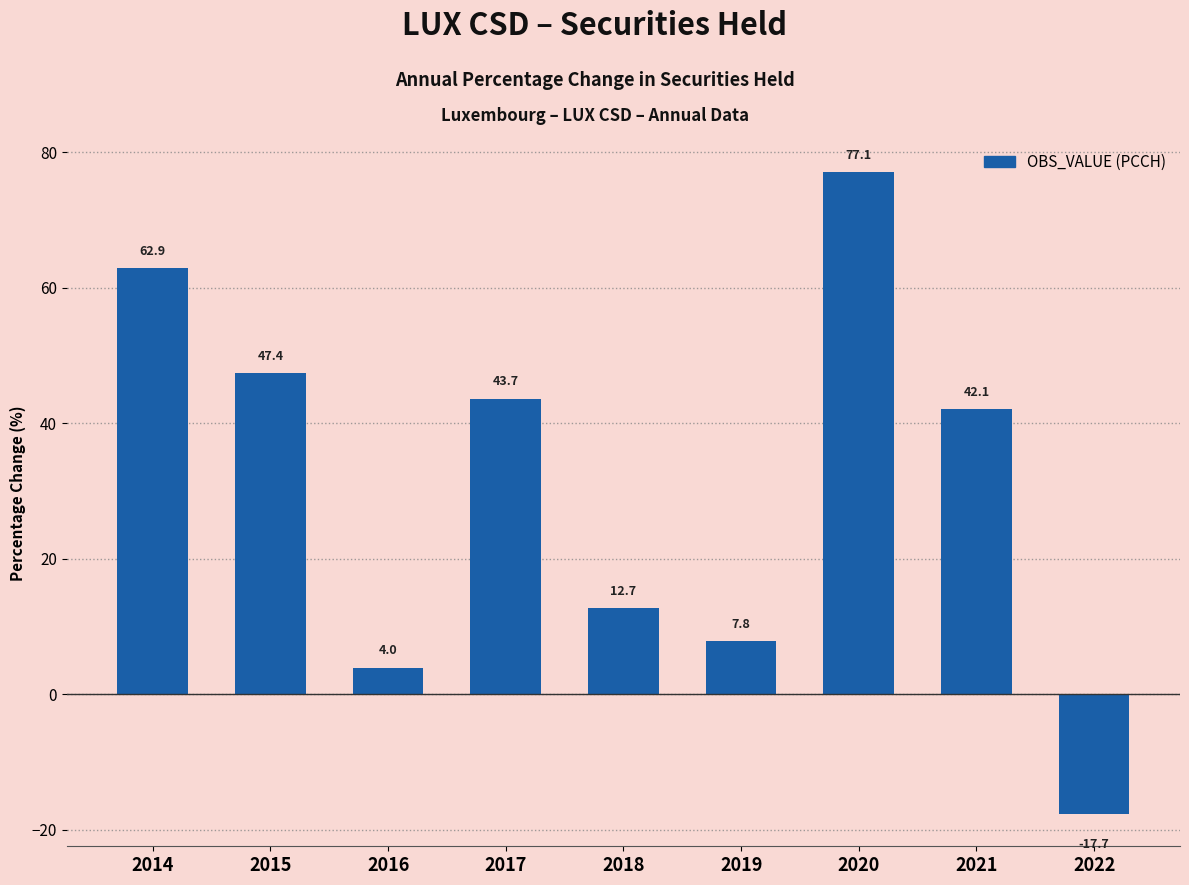

What is the value of the 6th bar from the left?

7.8